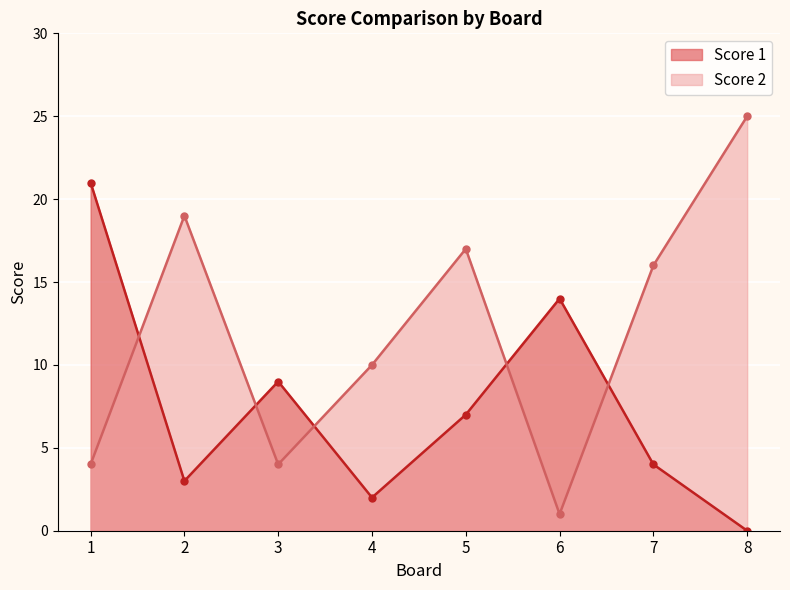

Read the Score 2 value at 1.

4